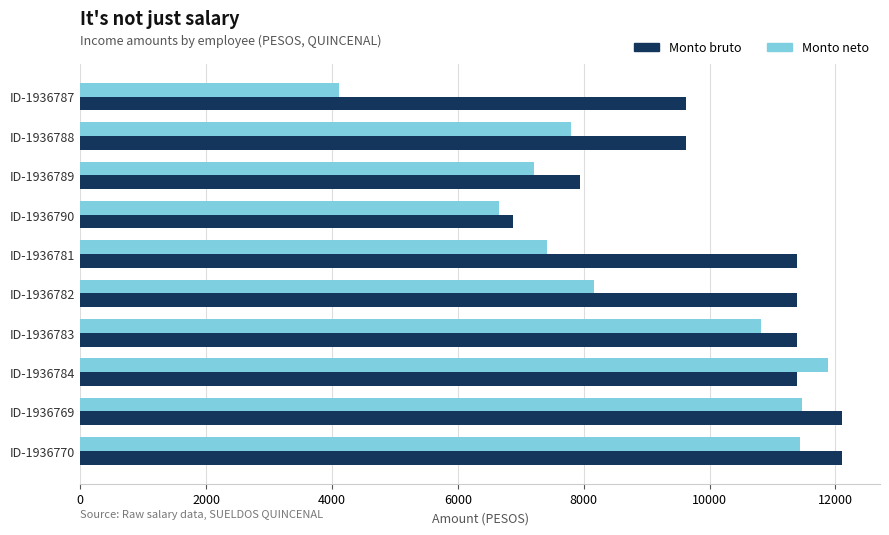

What is the average value of the Monto neto series?

8694.2